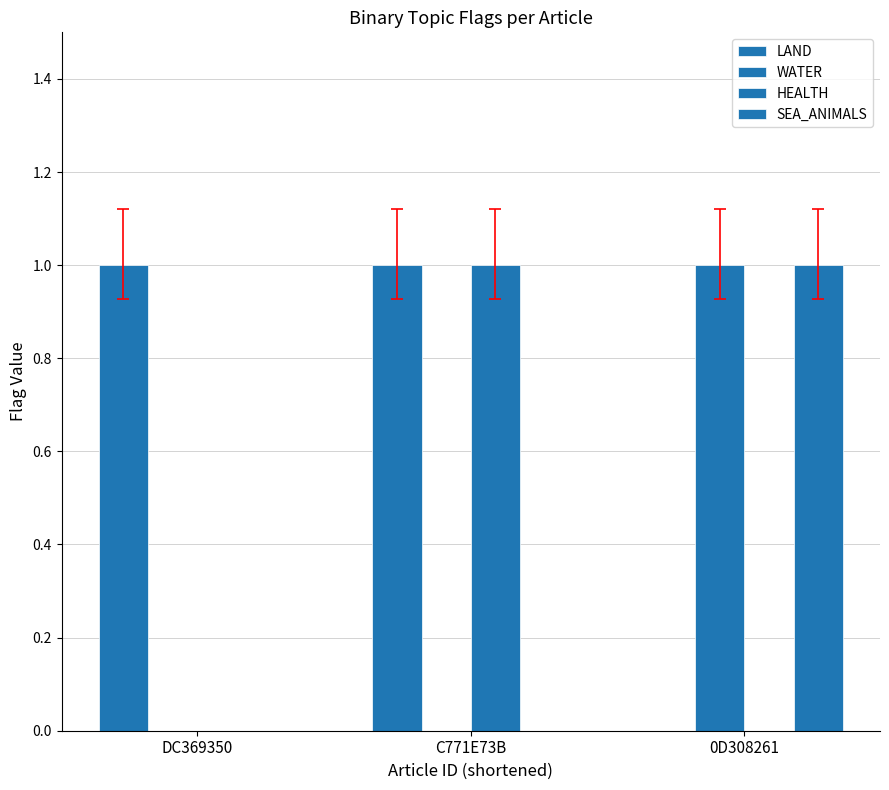

Reading right to left, list all the values displayed in this chart.

LAND: 0	1	1
WATER: 1	0	0
HEALTH: 0	1	0
SEA_ANIMALS: 1	0	0